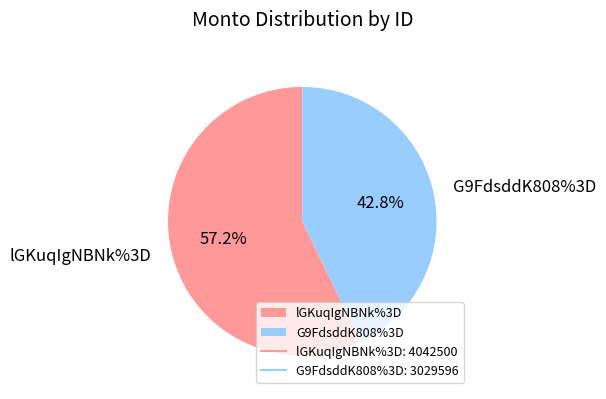

Combined, do lGKuqIgNBNk%3D and G9FdsddK808%3D account for over 50%?

Yes